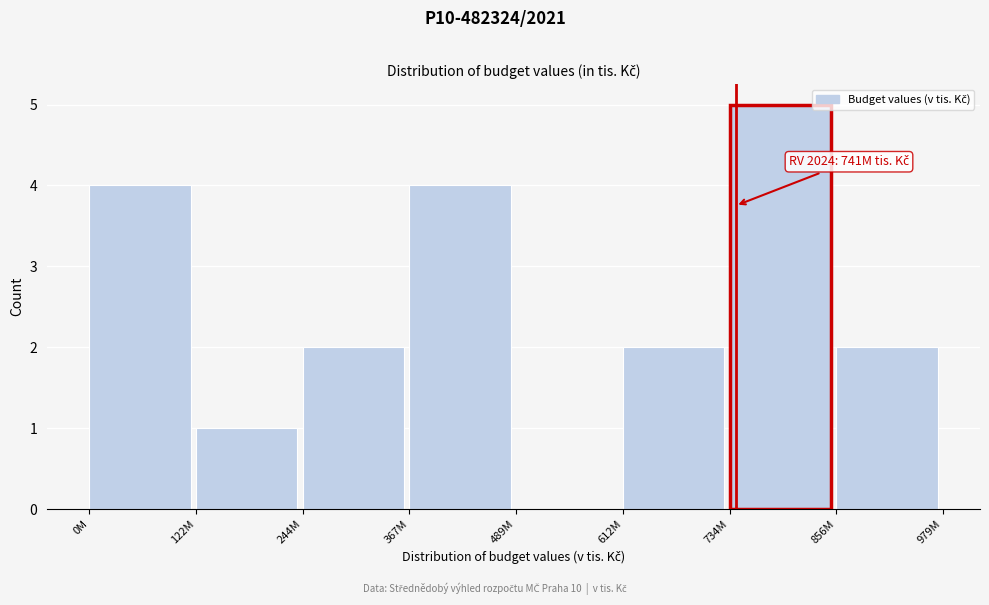

Reading left to right, extract all data points from this chart.

0M=4	122M=1	244M=2	367M=4	489M=0	612M=2	734M=5	856M=2